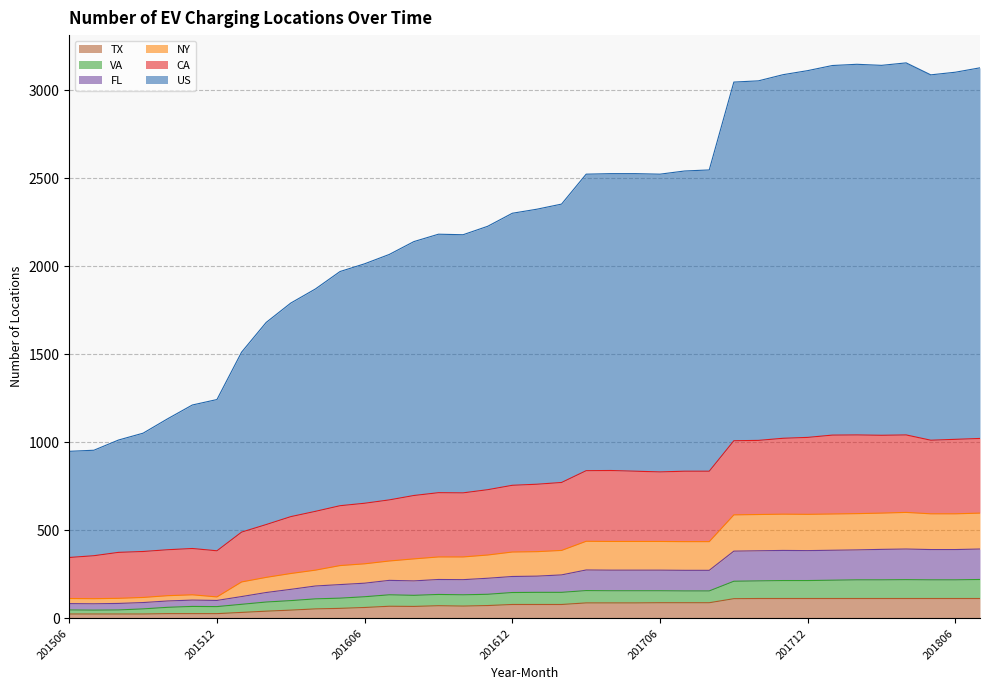

True or false: NY and CA cross at least once.

False